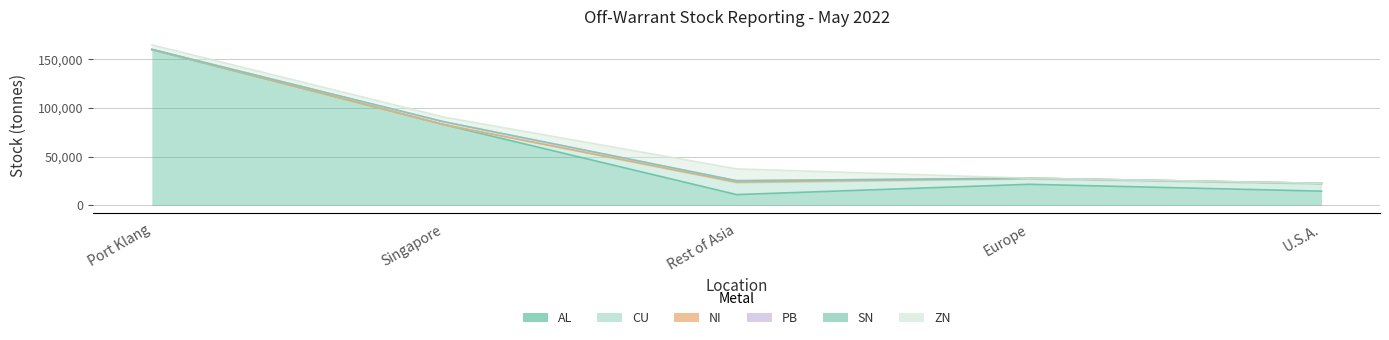

Which series ends up on top after the final intersection of NI and SN?

NI